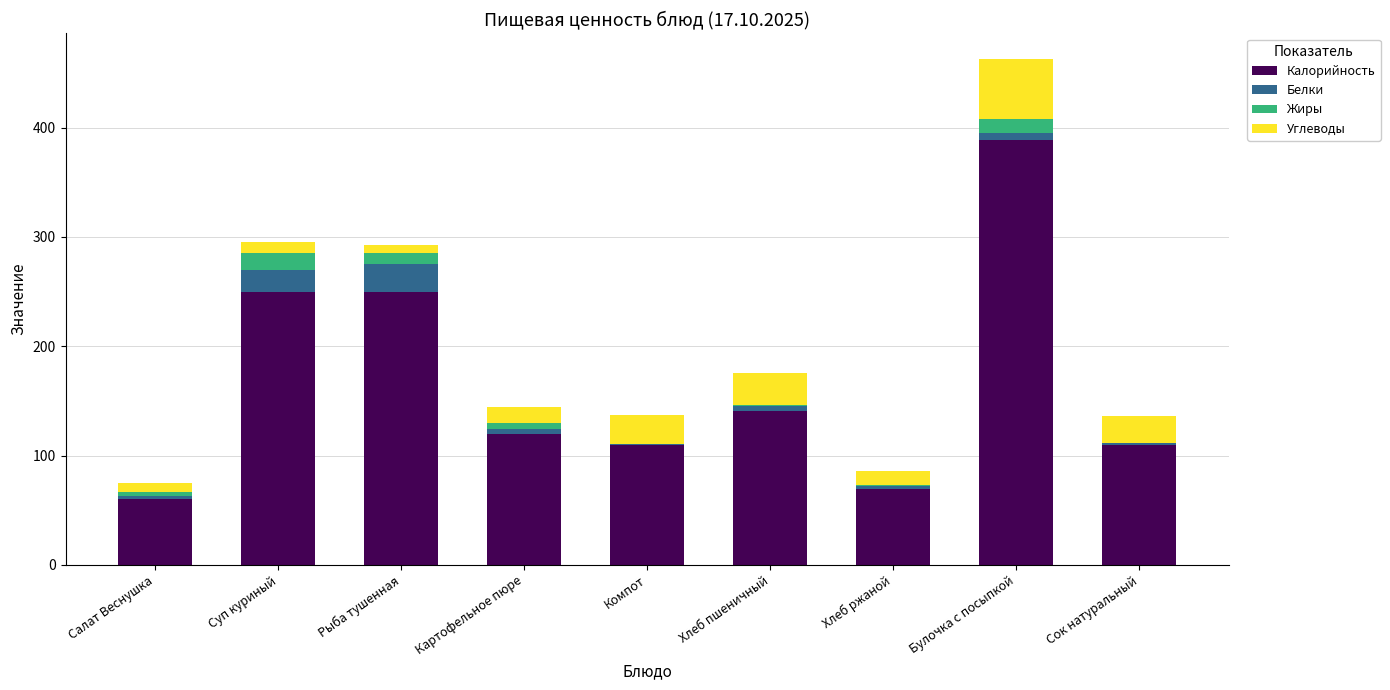

Which category has the highest value in the Калорийность series?

Булочка с посыпкой